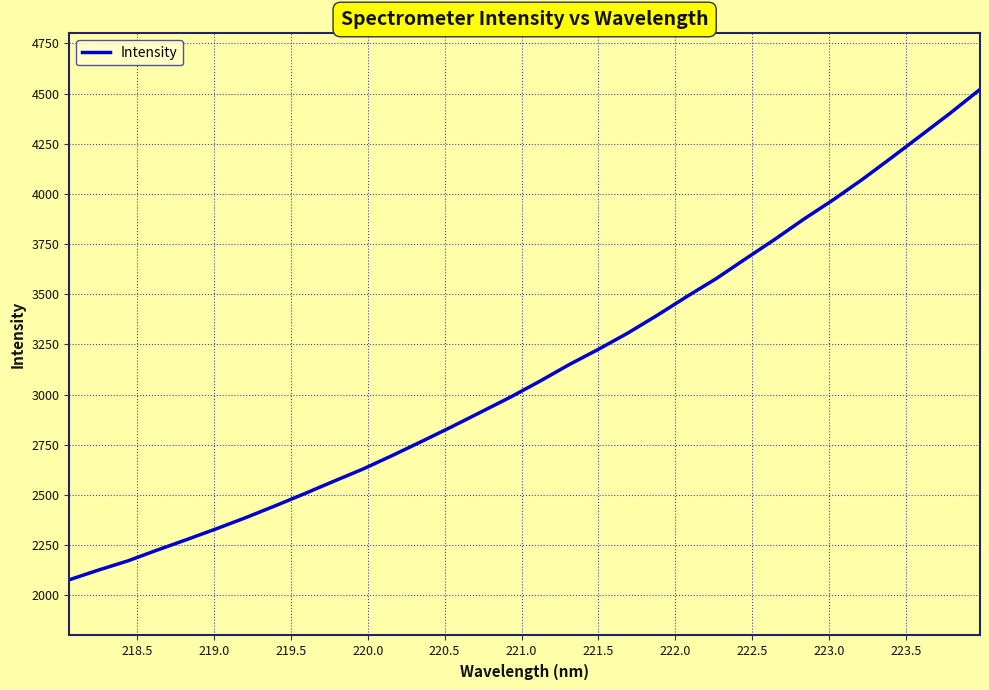

What is the difference between the maximum and minimum values?

2443.1